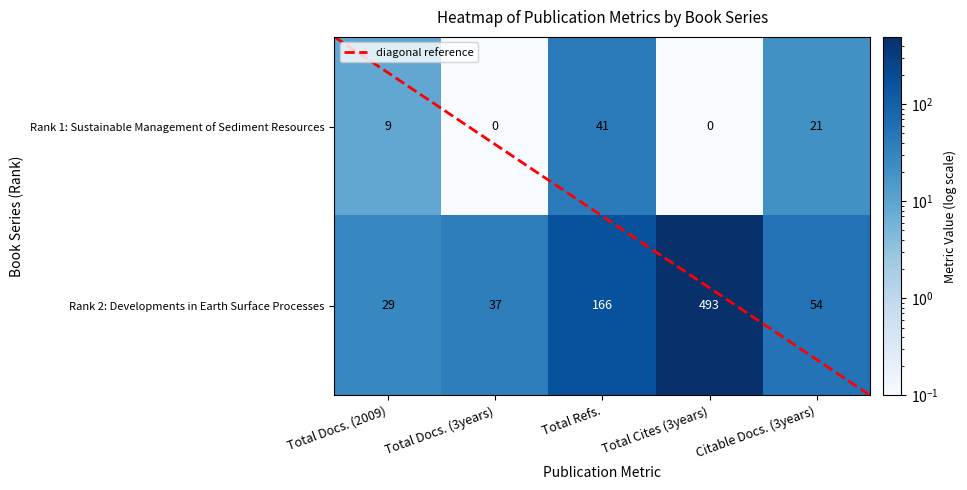

What is the average value of the Total Refs. series?

104